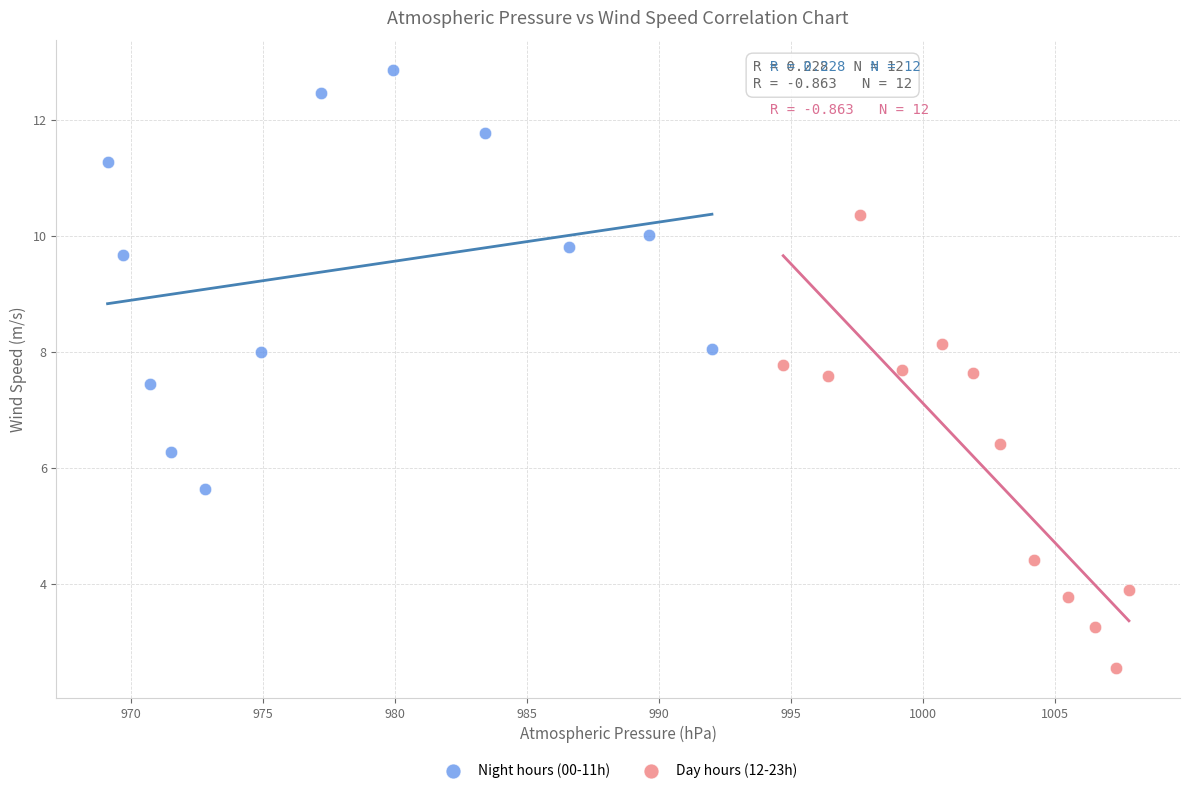

Which series has the largest Y range (max minus min)?

Day hours (12-23h)